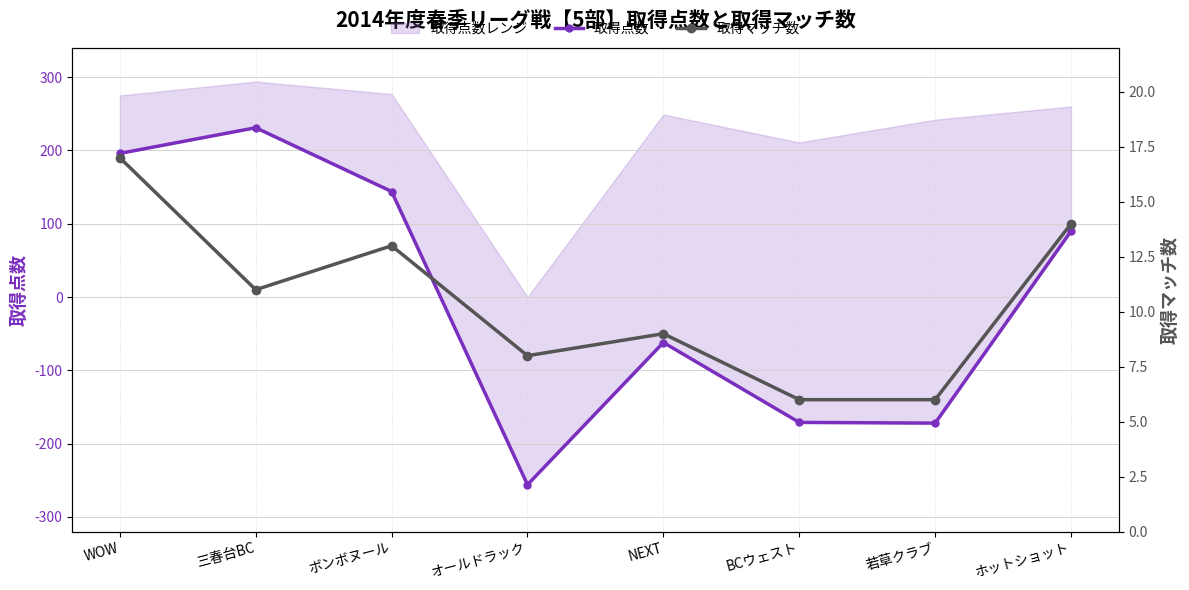

Reading left to right, transcribe all the data shown in this chart.

取得点数: WOW=196	三春台BC=231	ボンボヌール=144	オールドラック=-256	NEXT=-62	BCウェスト=-171	若草クラブ=-172	ホットショット=90
取得マッチ数: WOW=17	三春台BC=11	ボンボヌール=13	オールドラック=8	NEXT=9	BCウェスト=6	若草クラブ=6	ホットショット=14